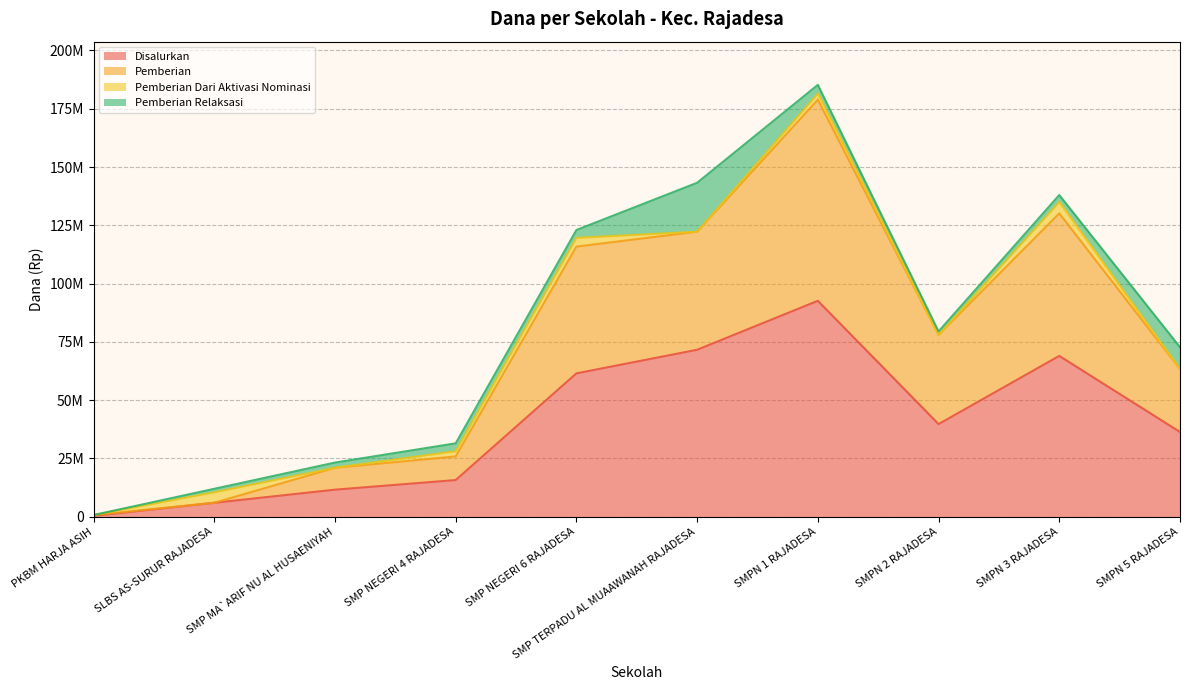

What is the label of the 10th point from the left?

SMPN 5 RAJADESA